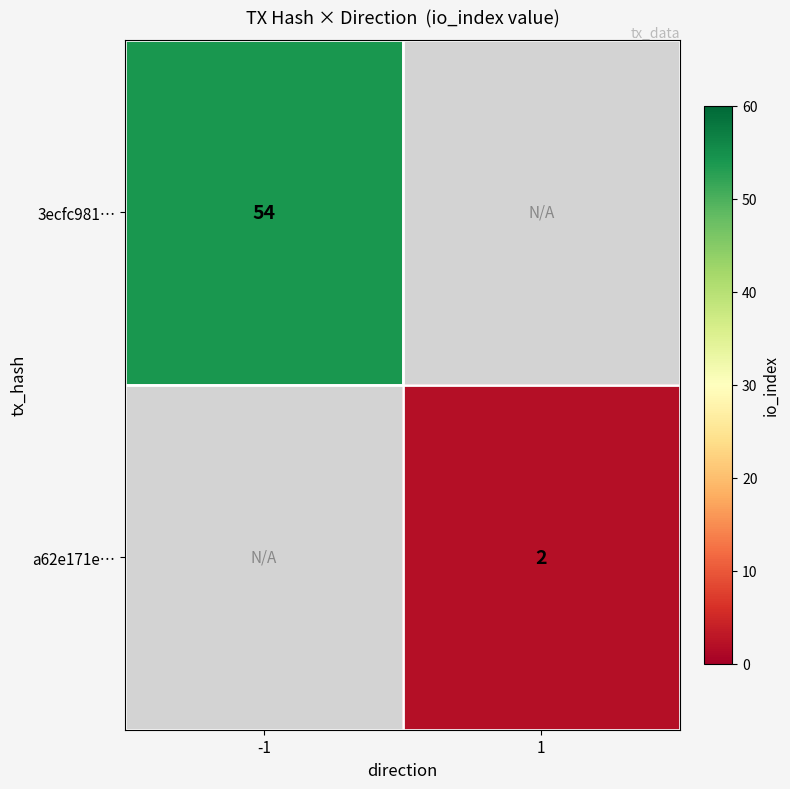

The 3ecfc981… series shows 96 at -1. True or false?

False